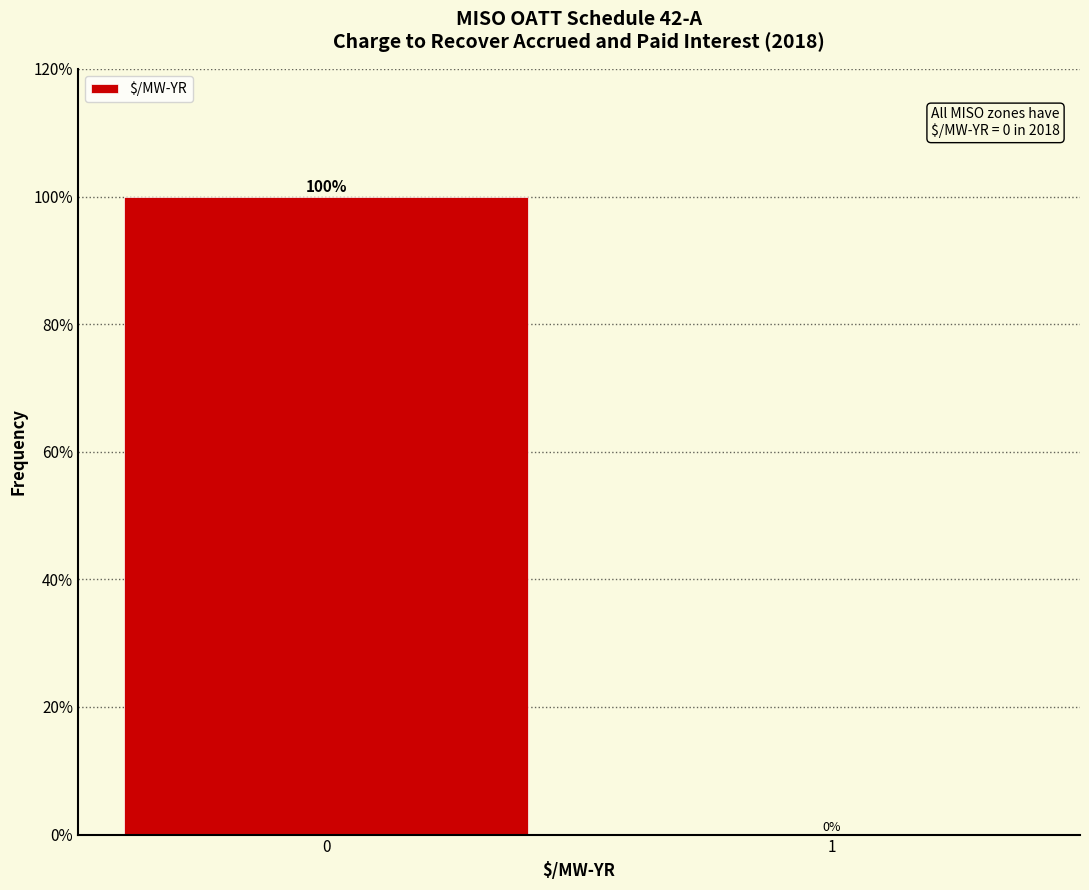

Reading right to left, what are all the values shown in this chart?

1=0	0=100